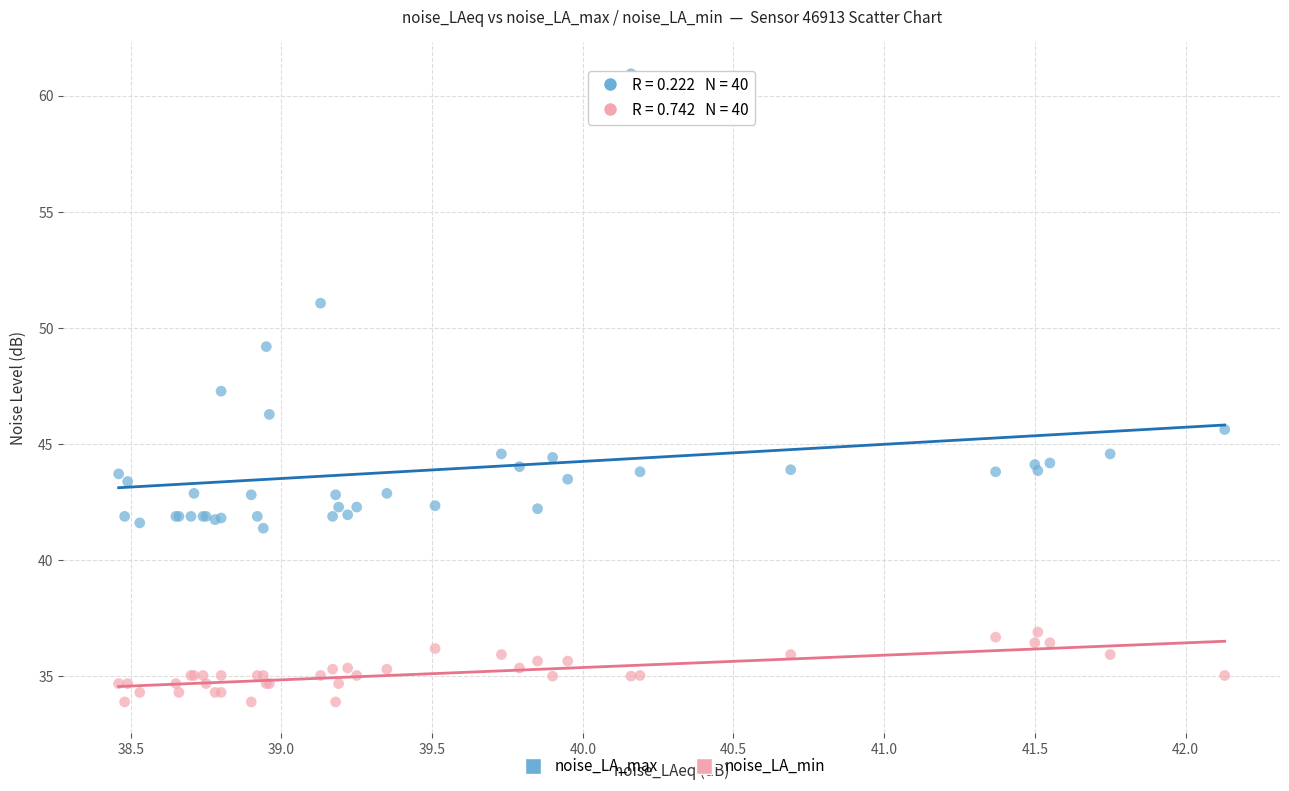

What is the X range (max minus min) for the scatter plot?

3.7